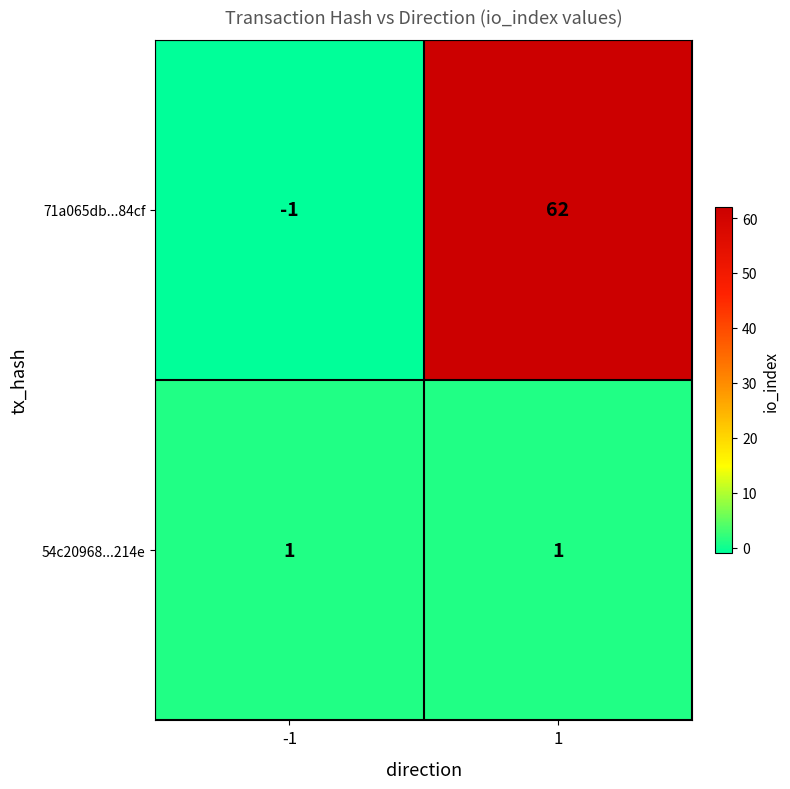

What is the highest value of the 71a065db...84cf series?

62